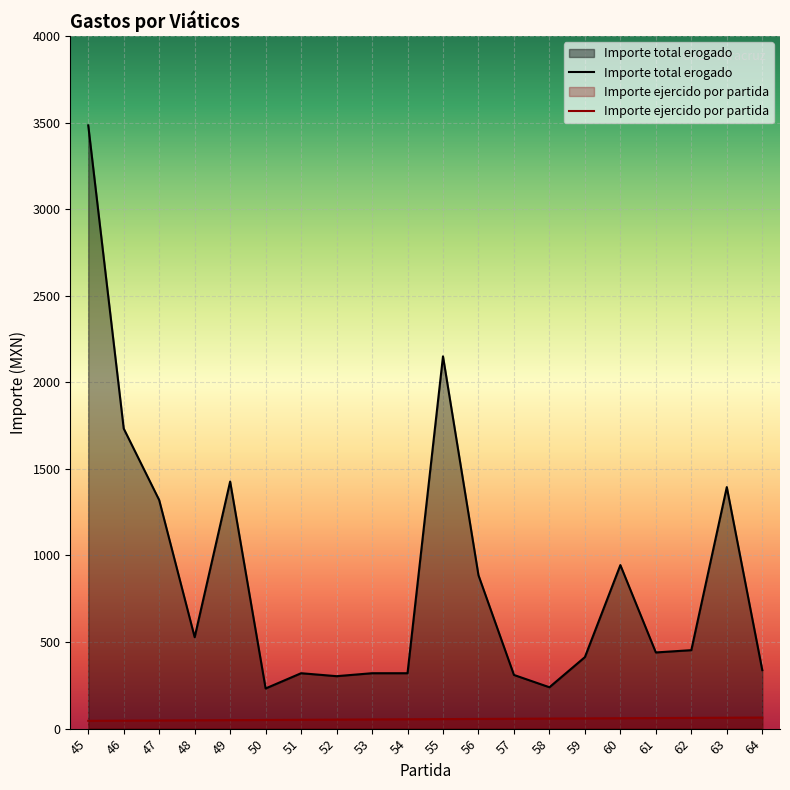

Is the value of Importe total erogado at 52 greater than the value of Importe ejercido por partida at 62?

Yes